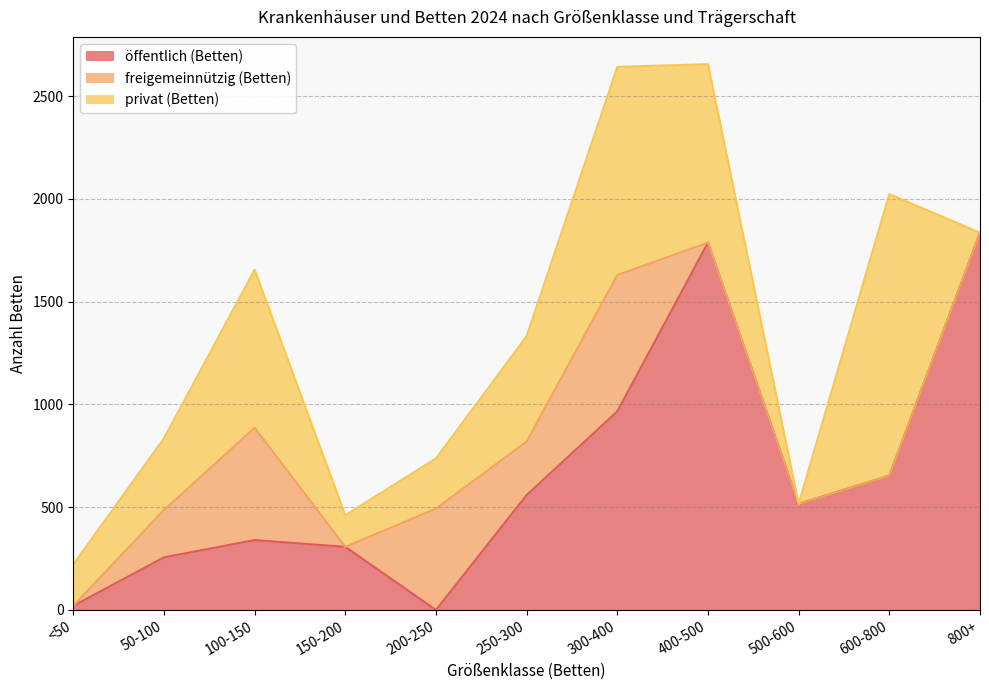

At which label is öffentlich (Betten) closest to 917?

300-400